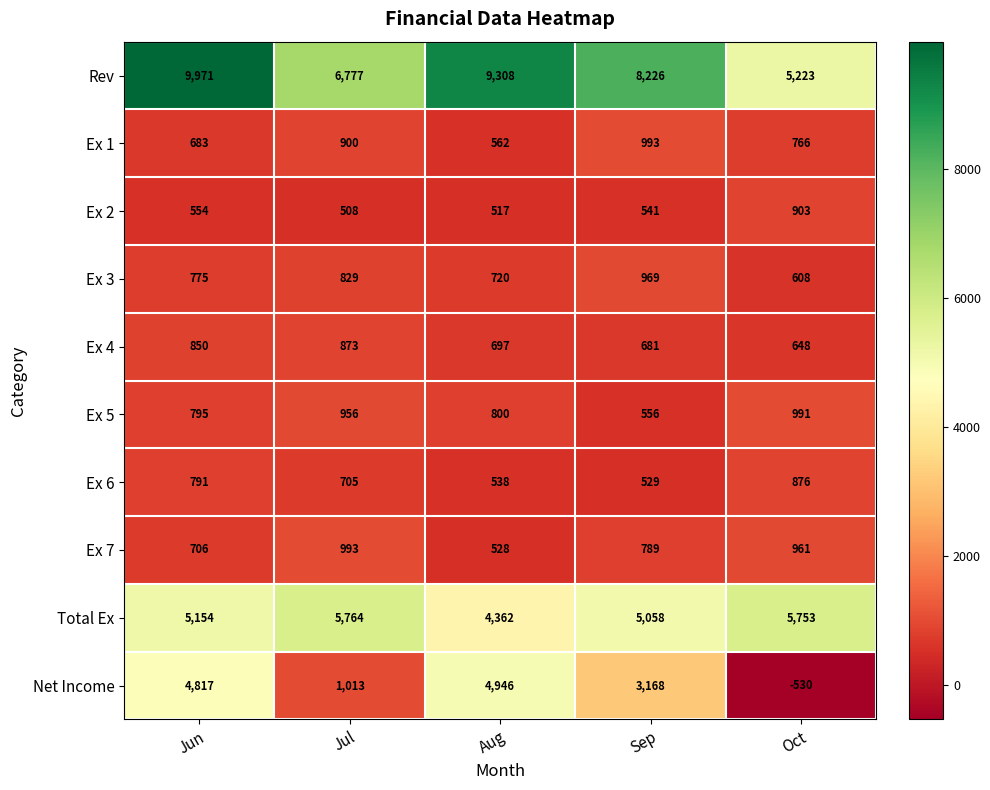

Rank the series at Sep from highest to lowest value.

Rev, Total Ex, Net Income, Ex 1, Ex 3, Ex 7, Ex 4, Ex 5, Ex 2, Ex 6